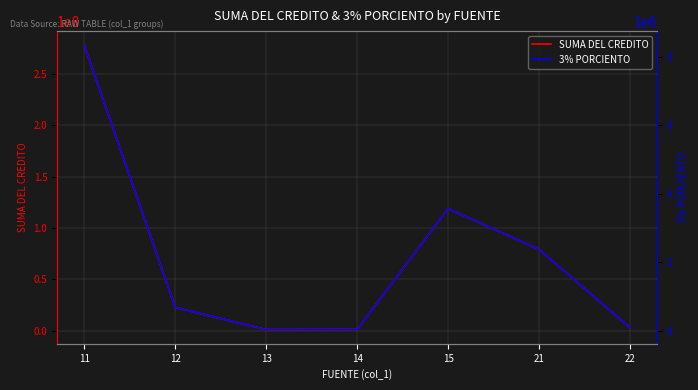

Is it true that 3% PORCIENTO equals 894957.1 at 21?

False